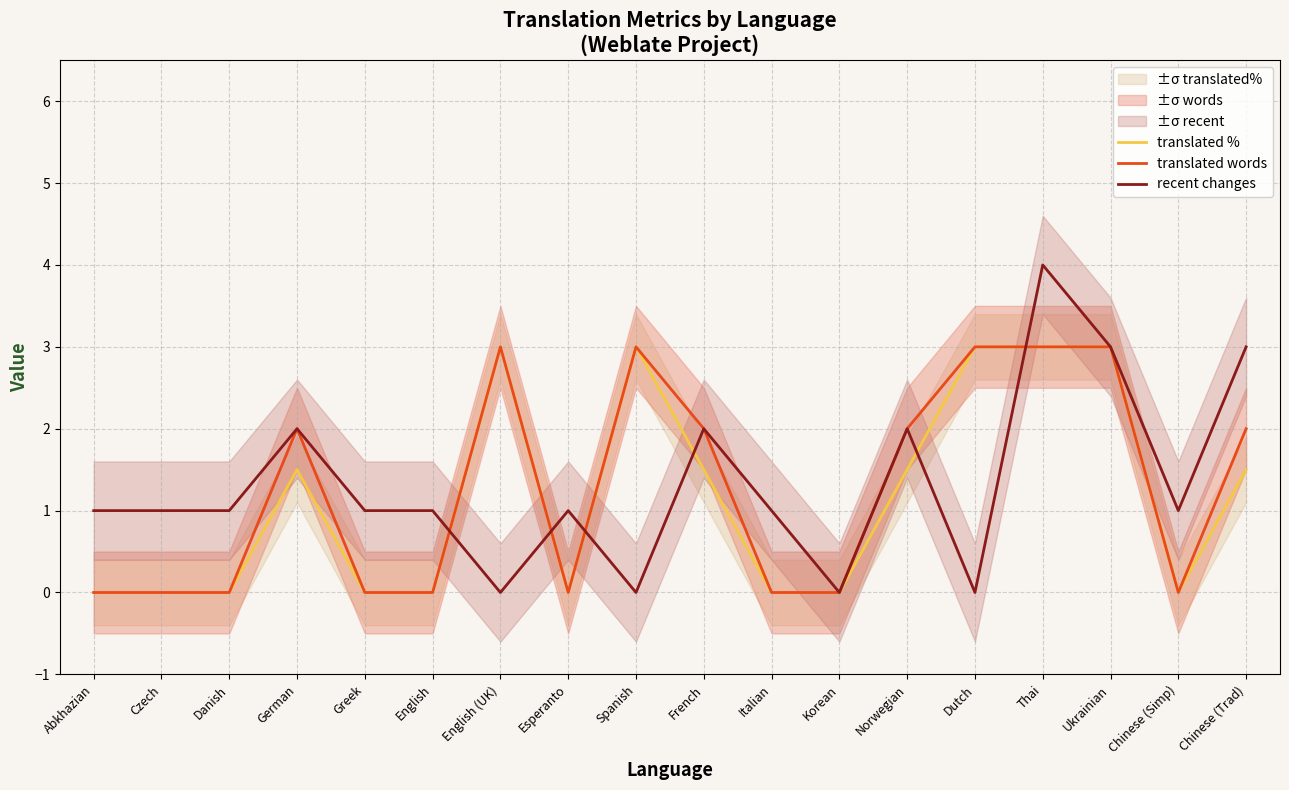

Which category has the lowest value in the translated words series?

Abkhazian